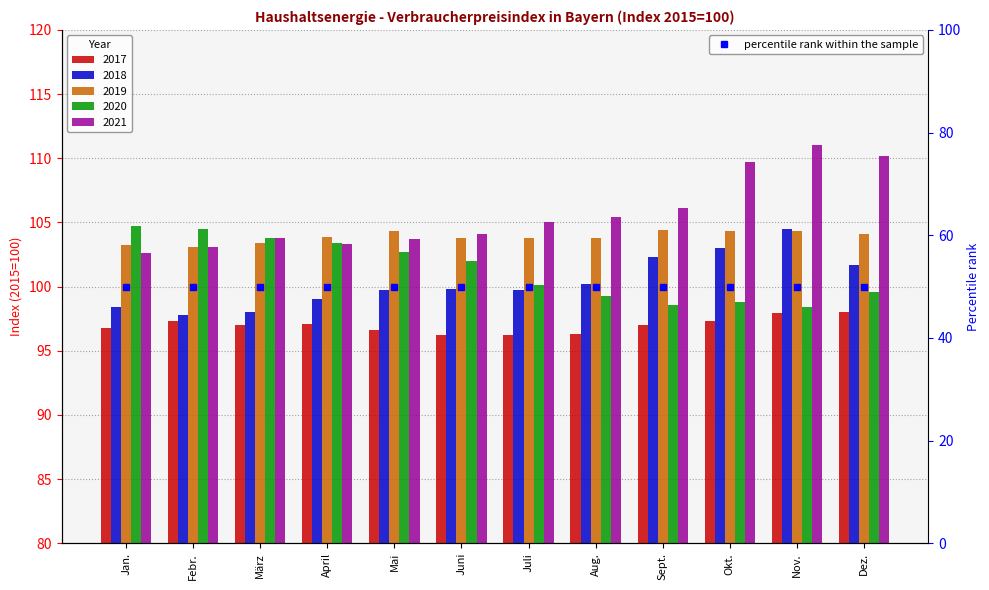

What is the lowest value of the 2021 series?

102.6